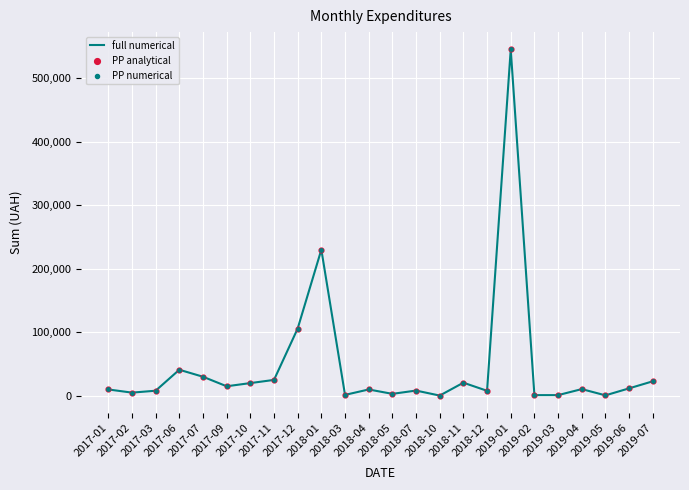

What is the maximum value shown in the chart?

544989.7